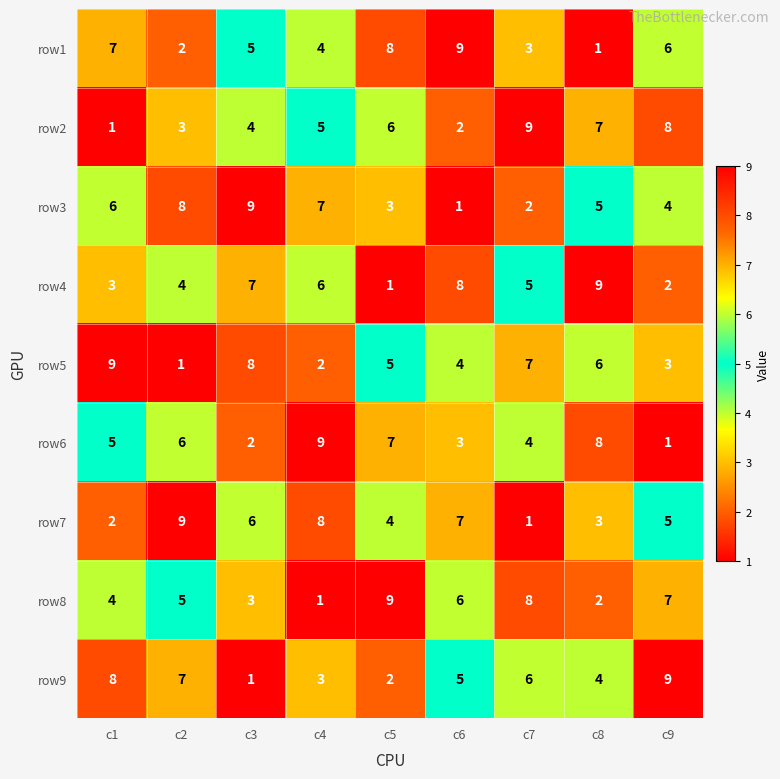

Is it true that row8 equals 13 at c9?

False